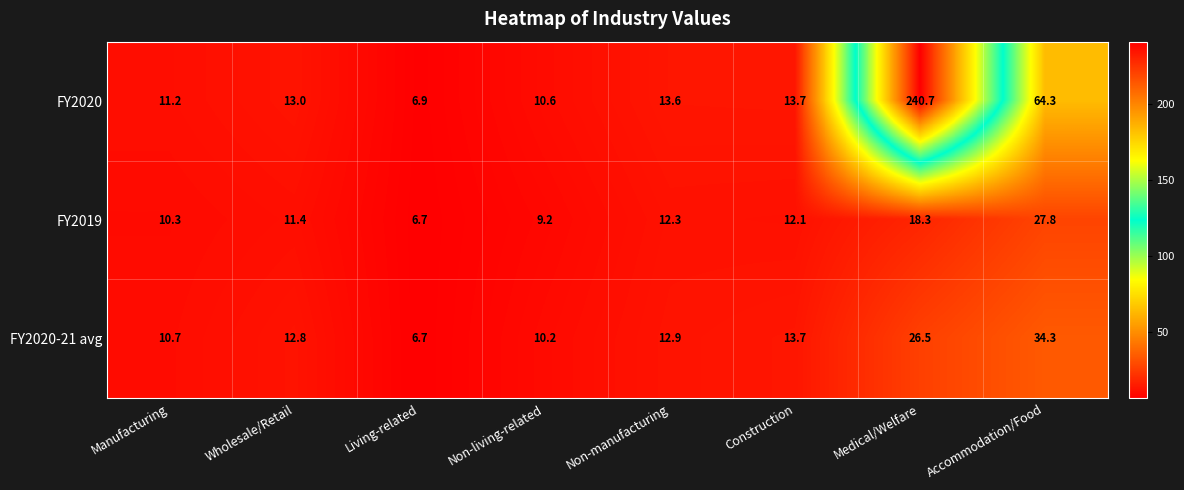

What is the sum of the FY2019 values at Accommodation/Food and Medical/Welfare?

46.1